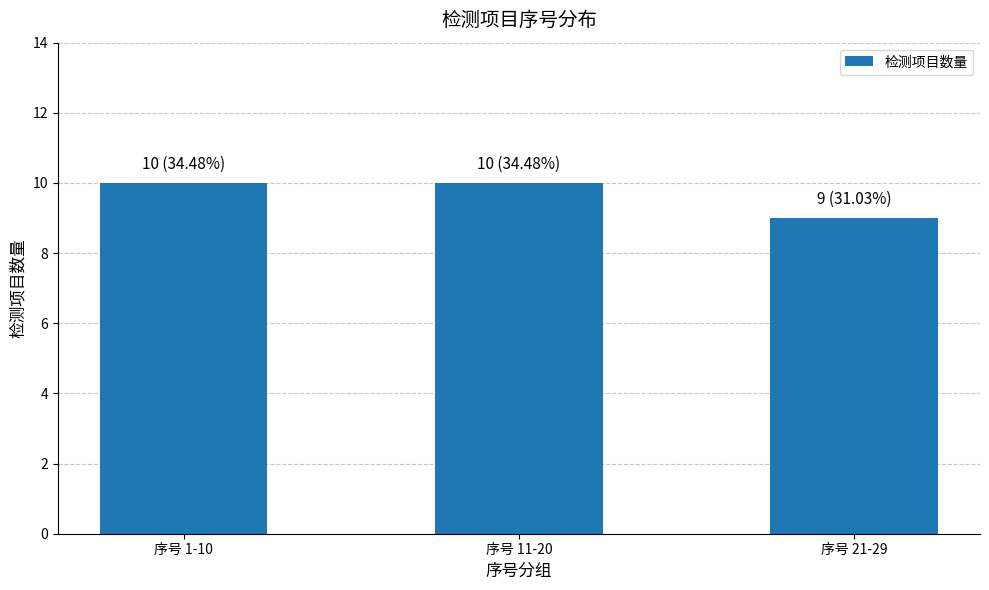

The value at 序号 11-20 is 10. True or false?

True